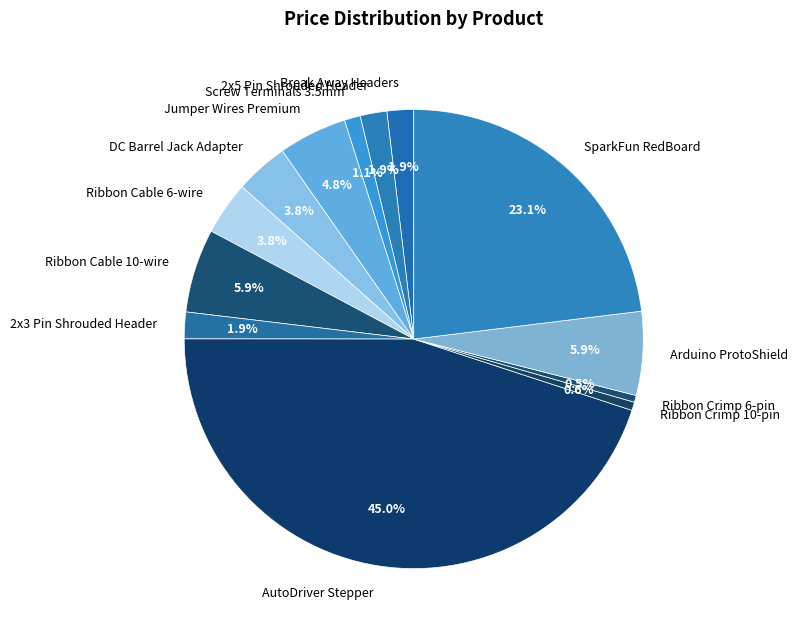

Which has a higher value, Jumper Wires Premium or Ribbon Cable 6-wire?

Jumper Wires Premium